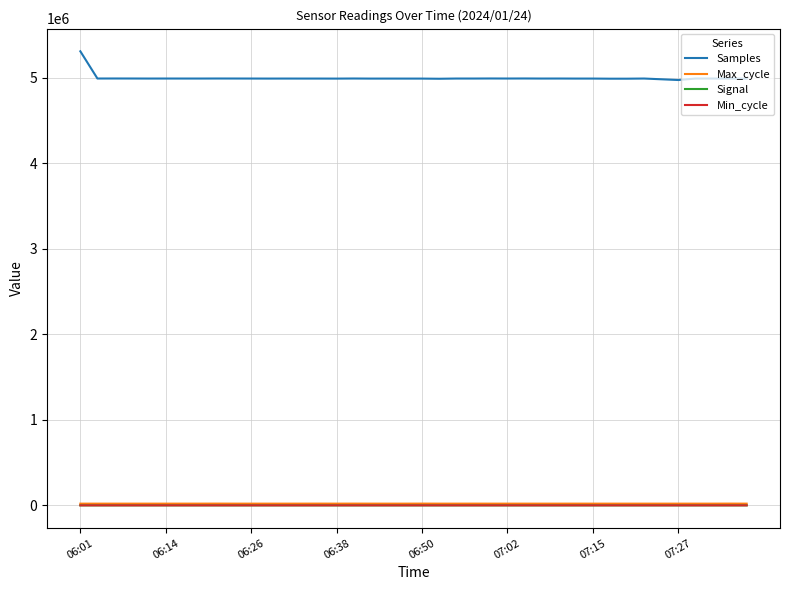

True or false: Max_cycle and Samples cross at least once.

False